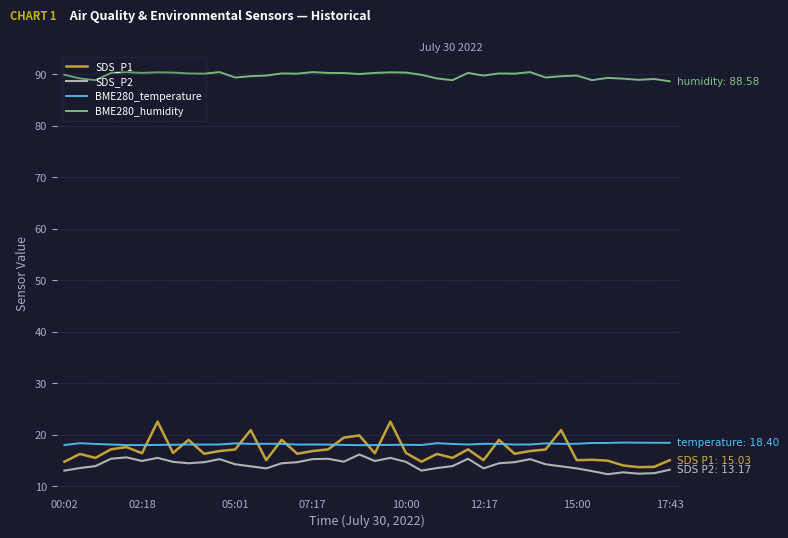

What is the difference between the maximum and minimum values in the SDS_P1 series?

8.8